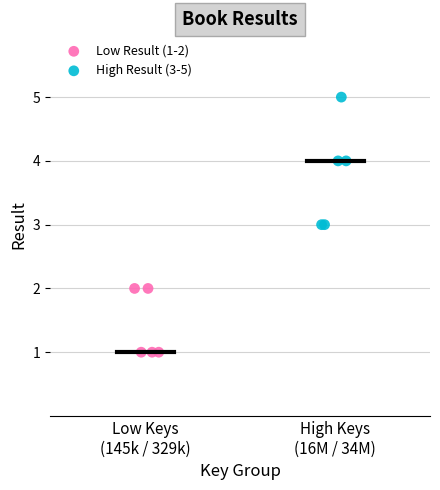

Which series contains the highest Y value?

High Result (3-5)